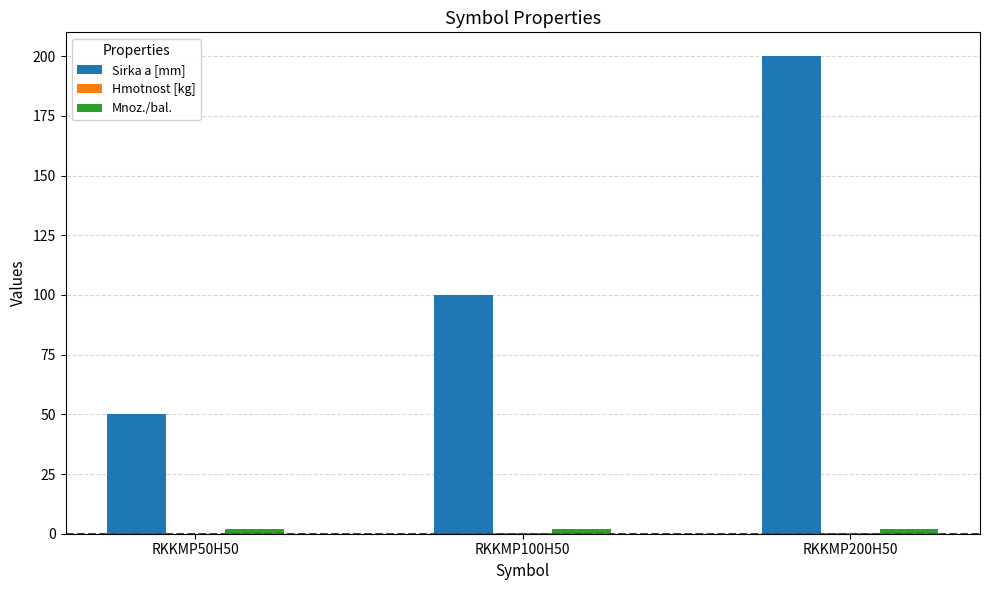

Which series has the largest total across all categories?

Sirka a [mm]